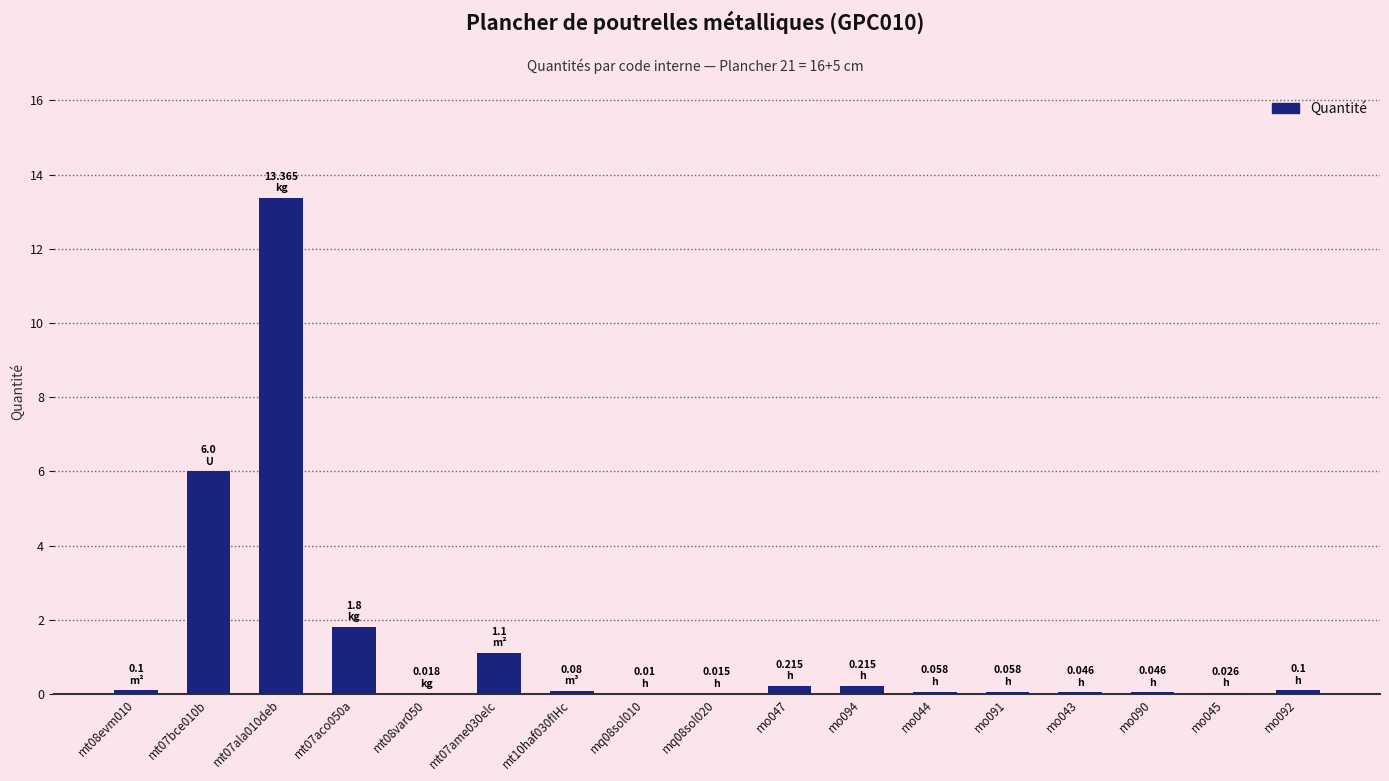

What is the sum of all values?

23.3